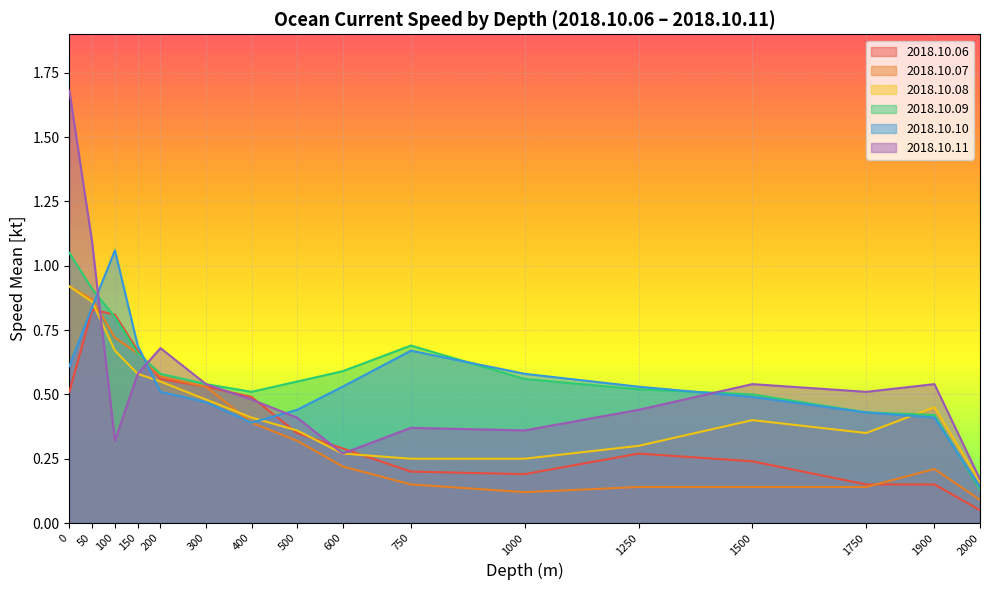

The value of 2018.10.09 at 1900 is 0.3. True or false?

False